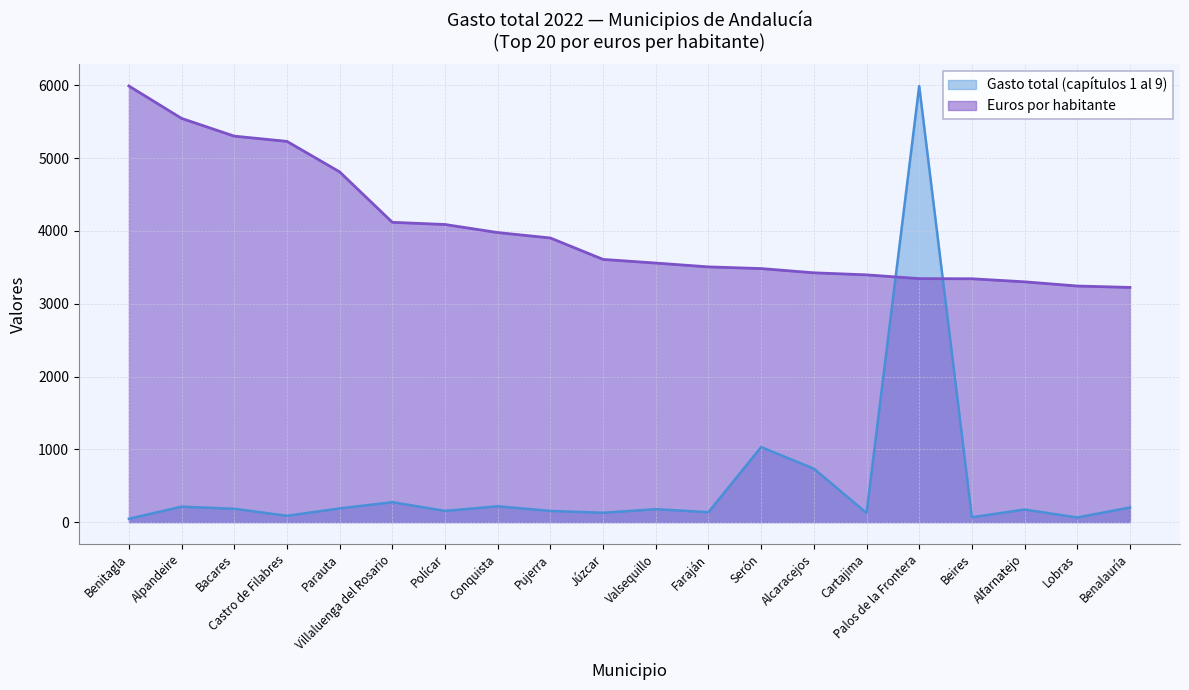

Is it true that Euros por habitante equals 3506.6 at Faraján?

True